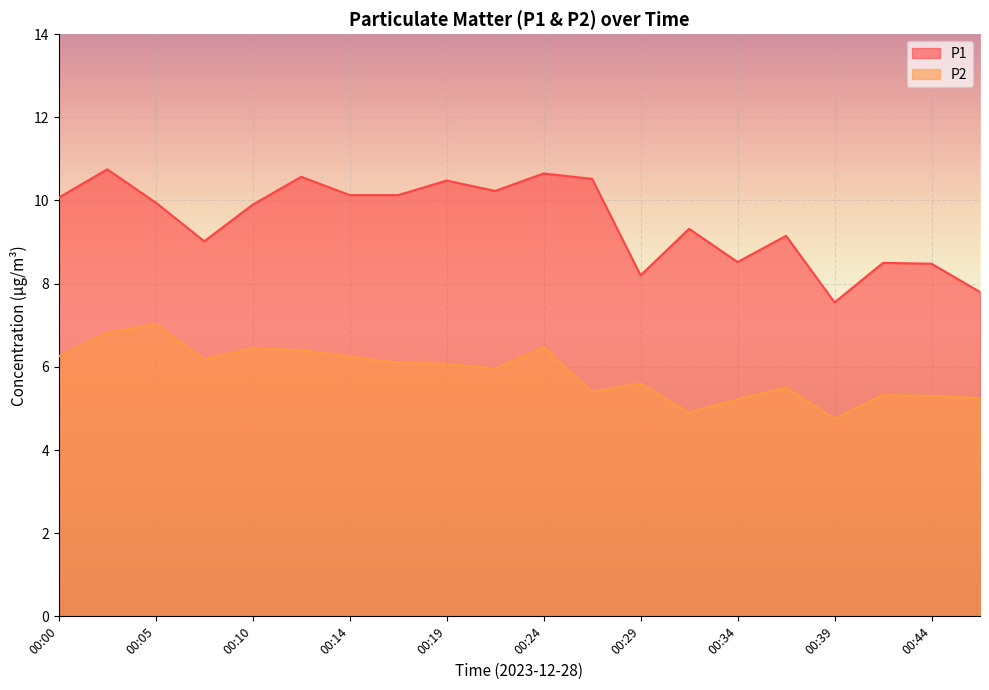

True or false: P2 and P1 intersect in this chart.

False